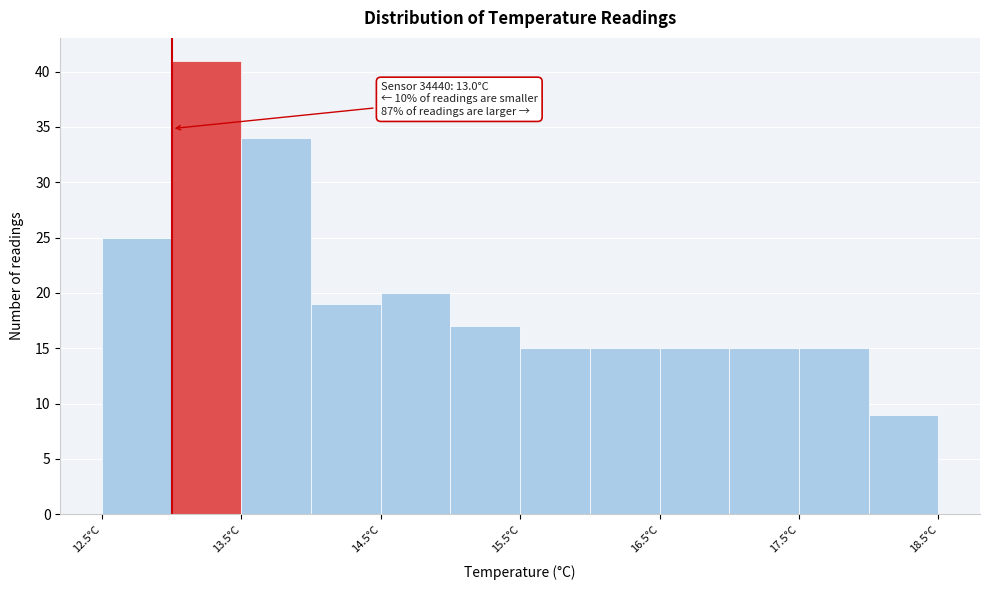

Which range on the x-axis has the tallest bar?

13.0 to 13.5